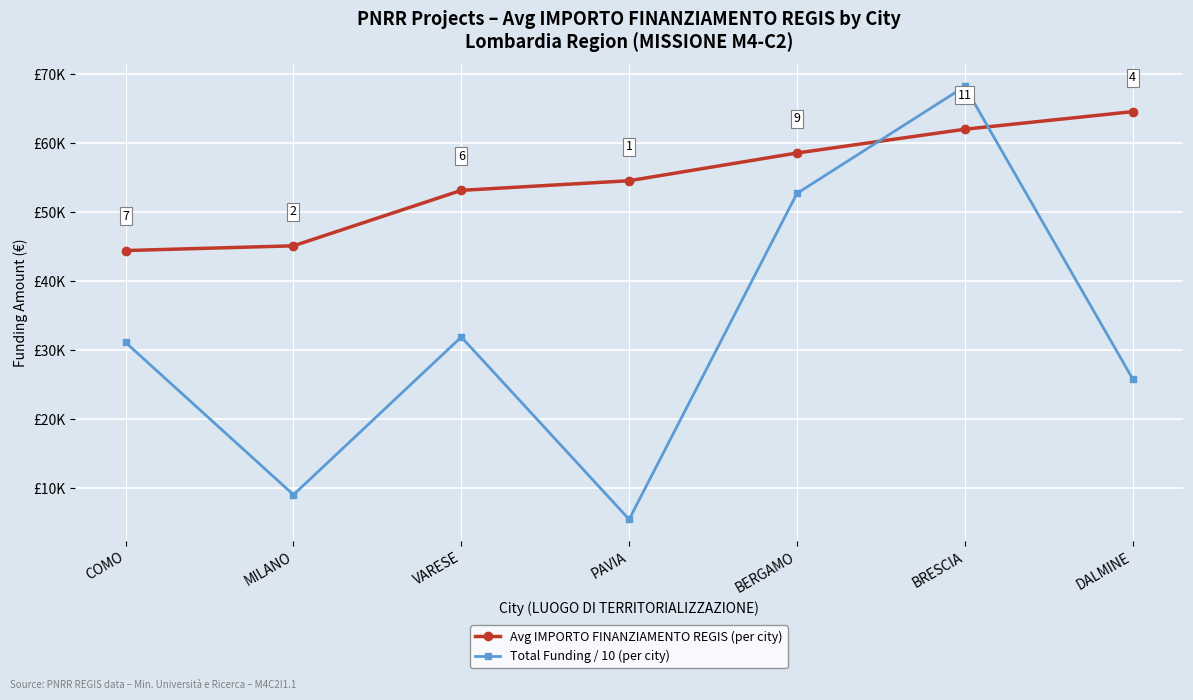

What is the sum of all Total Funding / 10 (per city) values?

224331.4